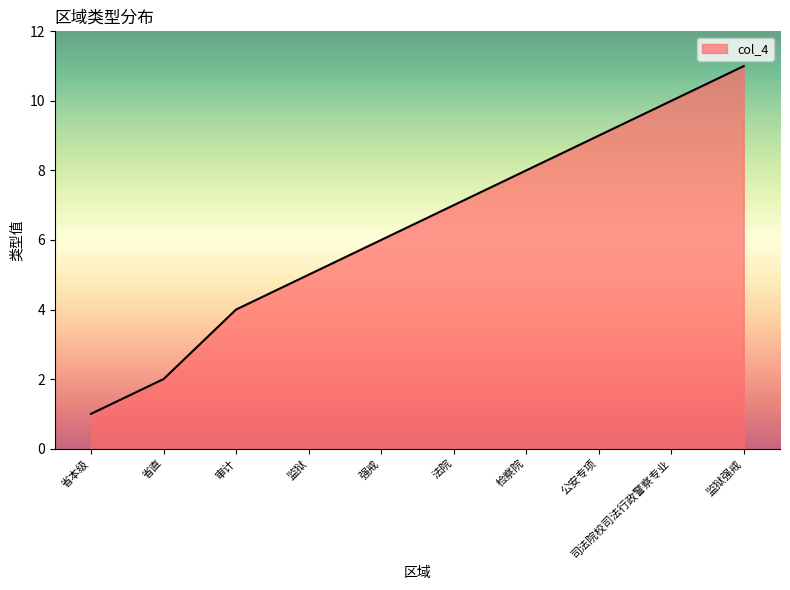

What is the average value?

6